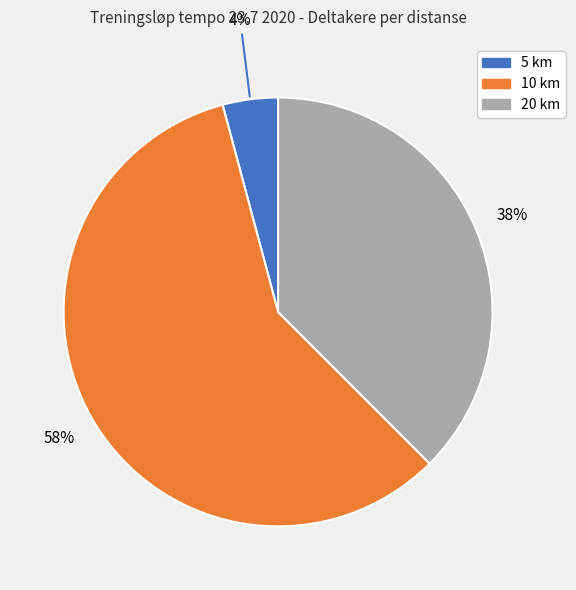

Count the number of slices in the pie.

3